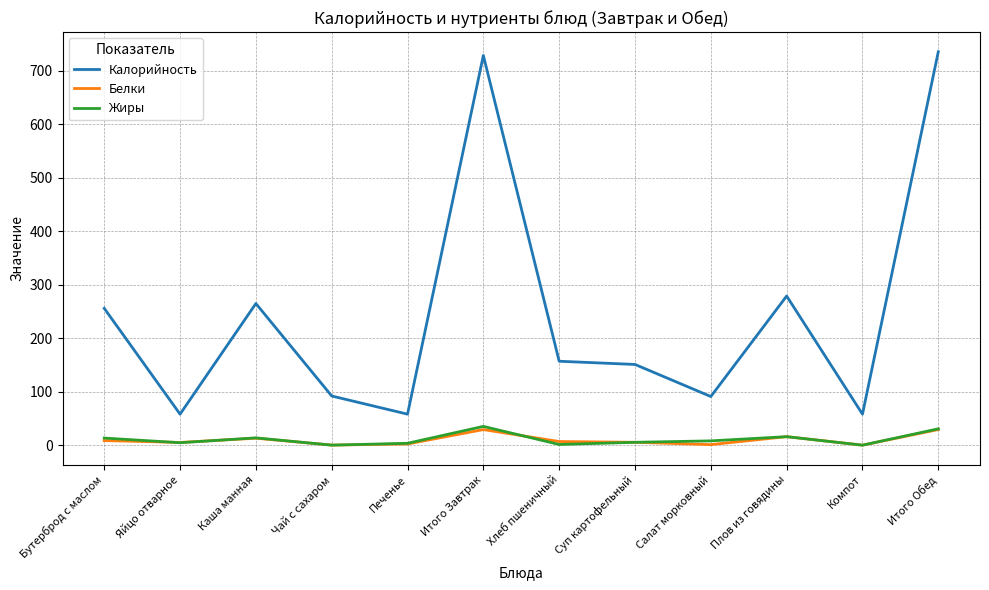

What is the maximum value shown in the chart?

736.0